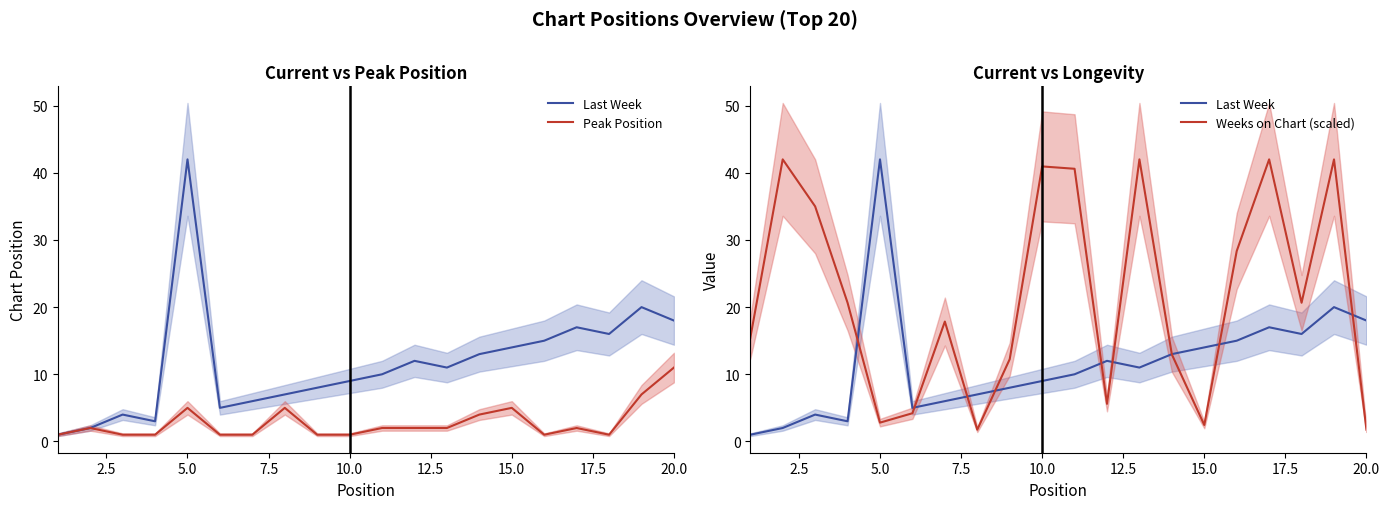

What is the label of the 18th point from the right?

5.0